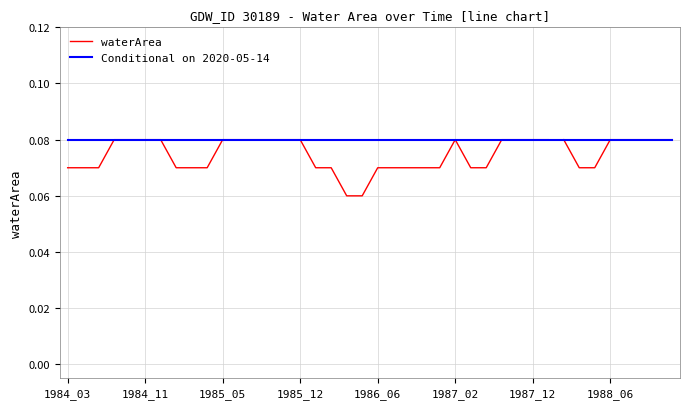

Reading left to right, list all the values displayed in this chart.

waterArea: 1984_03=0.1	1984_04=0.1	1984_05=0.1	1984_07=0.1	1984_10=0.1	1984_11=0.1	1985_01=0.1	1985_02=0.1	1985_03=0.1	1985_04=0.1	1985_05=0.1	1985_06=0.1	1985_09=0.1	1985_10=0.1	1985_11=0.1	1985_12=0.1	1986_01=0.1	1986_02=0.1	1986_03=0.1	1986_04=0.1	1986_06=0.1	1986_08=0.1	1986_10=0.1	1986_11=0.1	1986_12=0.1	1987_02=0.1	1987_03=0.1	1987_04=0.1	1987_07=0.1	1987_11=0.1	1987_12=0.1	1988_01=0.1	1988_02=0.1	1988_03=0.1	1988_04=0.1	1988_06=0.1	1988_10=0.1	1988_11=0.1	1988_12=0.1	1989_02=0.1
Conditional on 2020-05-14: 1984_03=0.1	1984_04=0.1	1984_05=0.1	1984_07=0.1	1984_10=0.1	1984_11=0.1	1985_01=0.1	1985_02=0.1	1985_03=0.1	1985_04=0.1	1985_05=0.1	1985_06=0.1	1985_09=0.1	1985_10=0.1	1985_11=0.1	1985_12=0.1	1986_01=0.1	1986_02=0.1	1986_03=0.1	1986_04=0.1	1986_06=0.1	1986_08=0.1	1986_10=0.1	1986_11=0.1	1986_12=0.1	1987_02=0.1	1987_03=0.1	1987_04=0.1	1987_07=0.1	1987_11=0.1	1987_12=0.1	1988_01=0.1	1988_02=0.1	1988_03=0.1	1988_04=0.1	1988_06=0.1	1988_10=0.1	1988_11=0.1	1988_12=0.1	1989_02=0.1